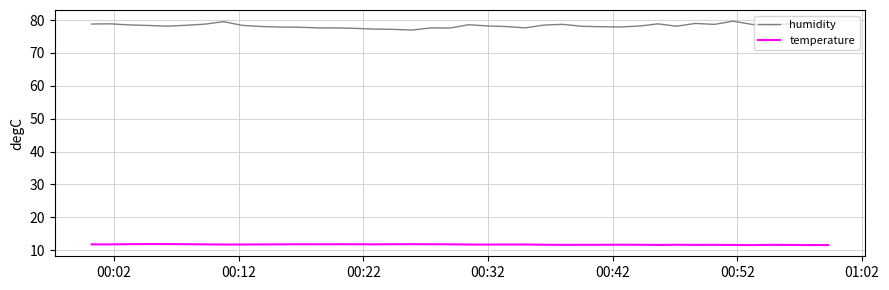

List the series in order of their overall mean, highest first.

humidity, temperature